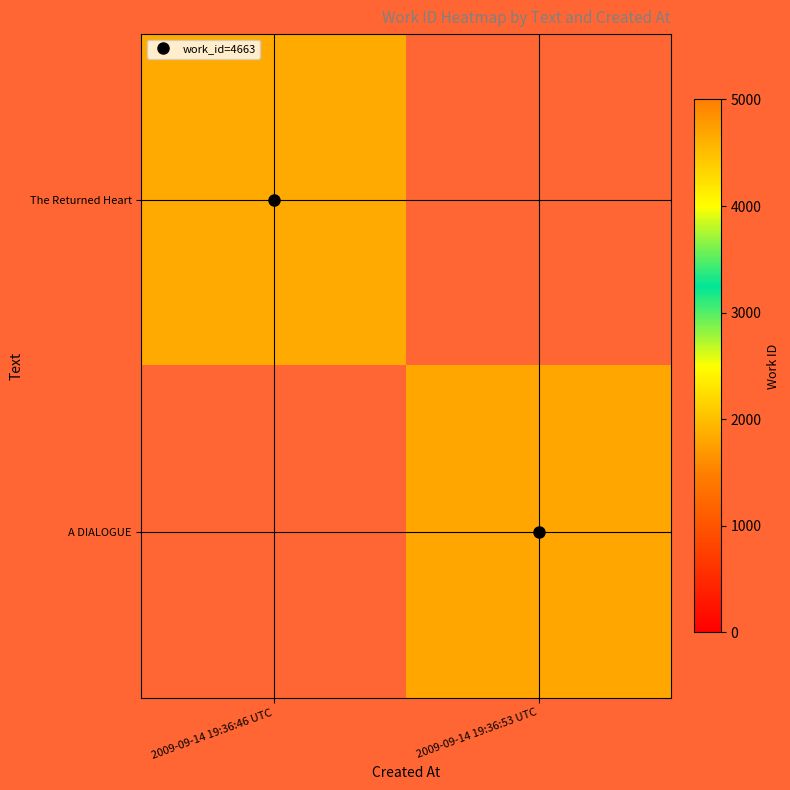

What is the smallest value displayed?

4663.0